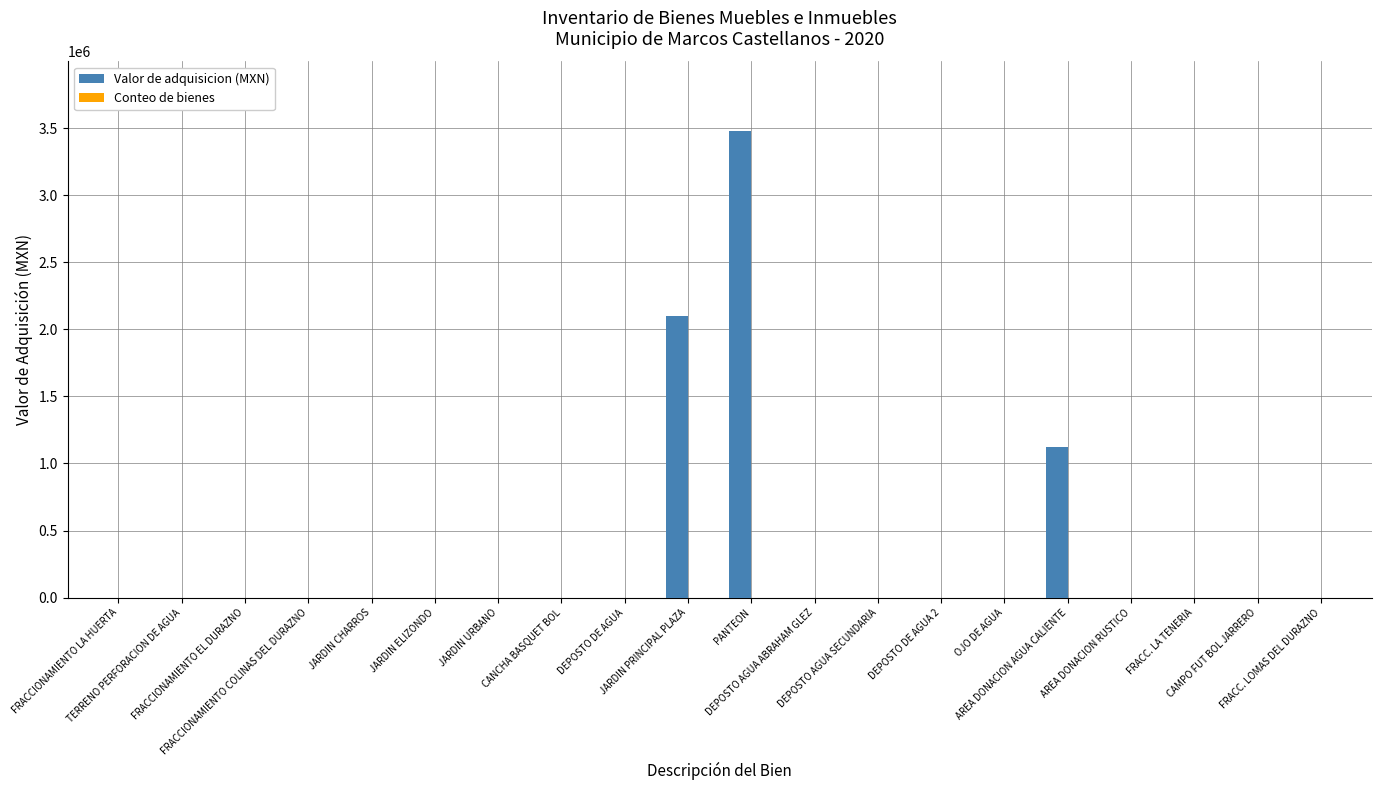

Which series has the largest total across all categories?

Valor de adquisicion (MXN)